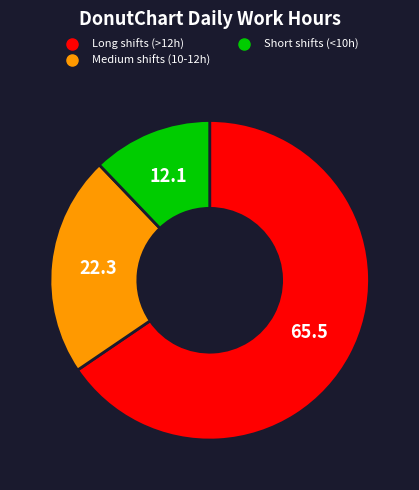

Does any single category account for the majority?

Yes